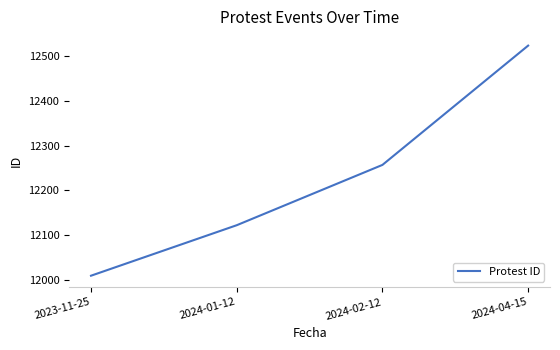

True or false: the data has more than 2 interior local peaks.

False